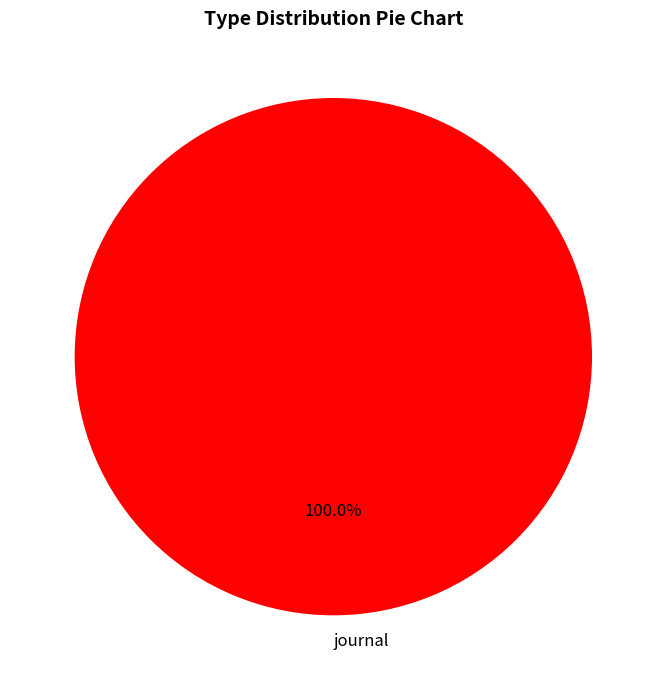

Rank the categories by value from lowest to highest.

journal